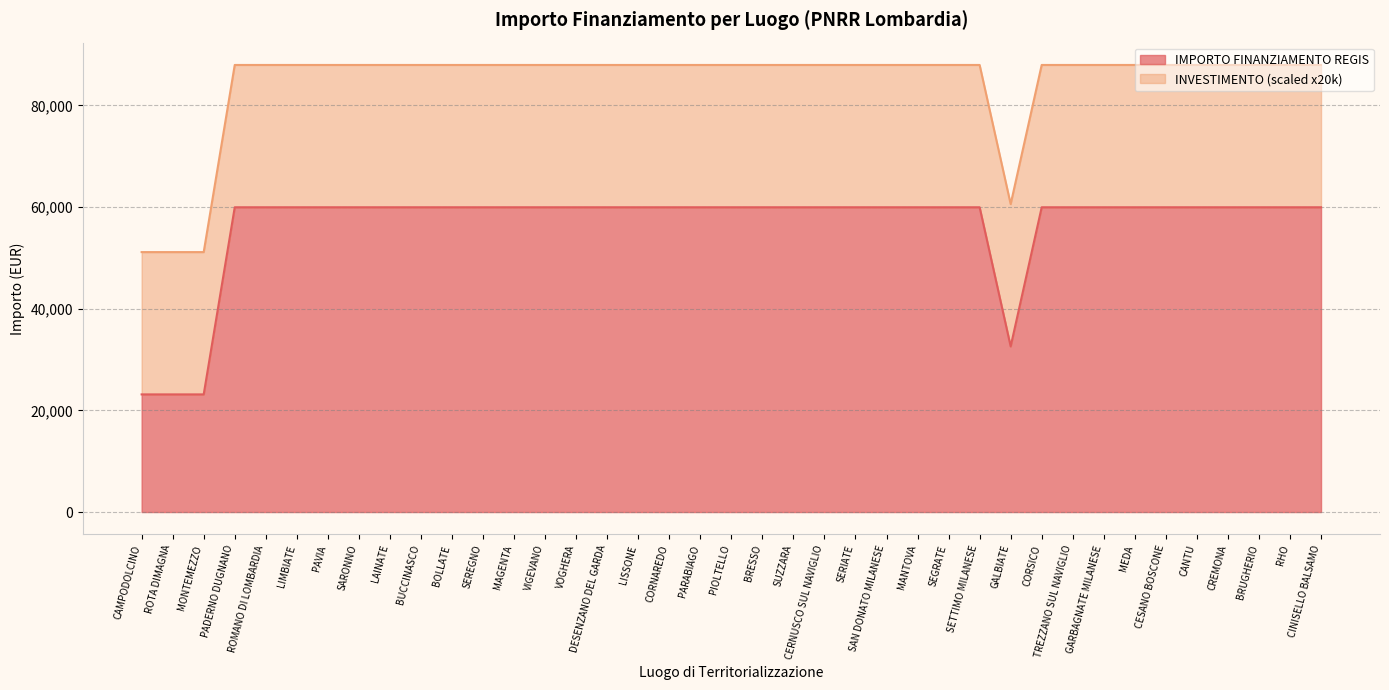

What position from the left is LIMBIATE?

6